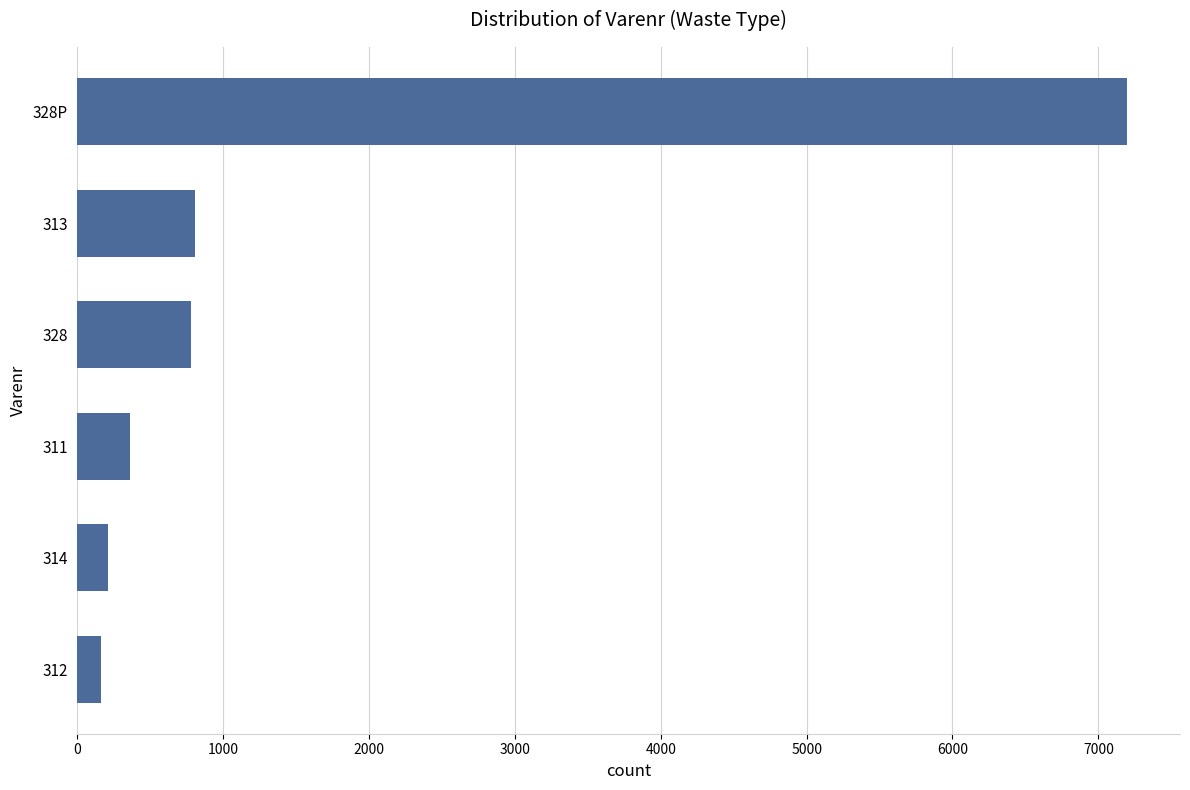

How many bars are there in total?

6